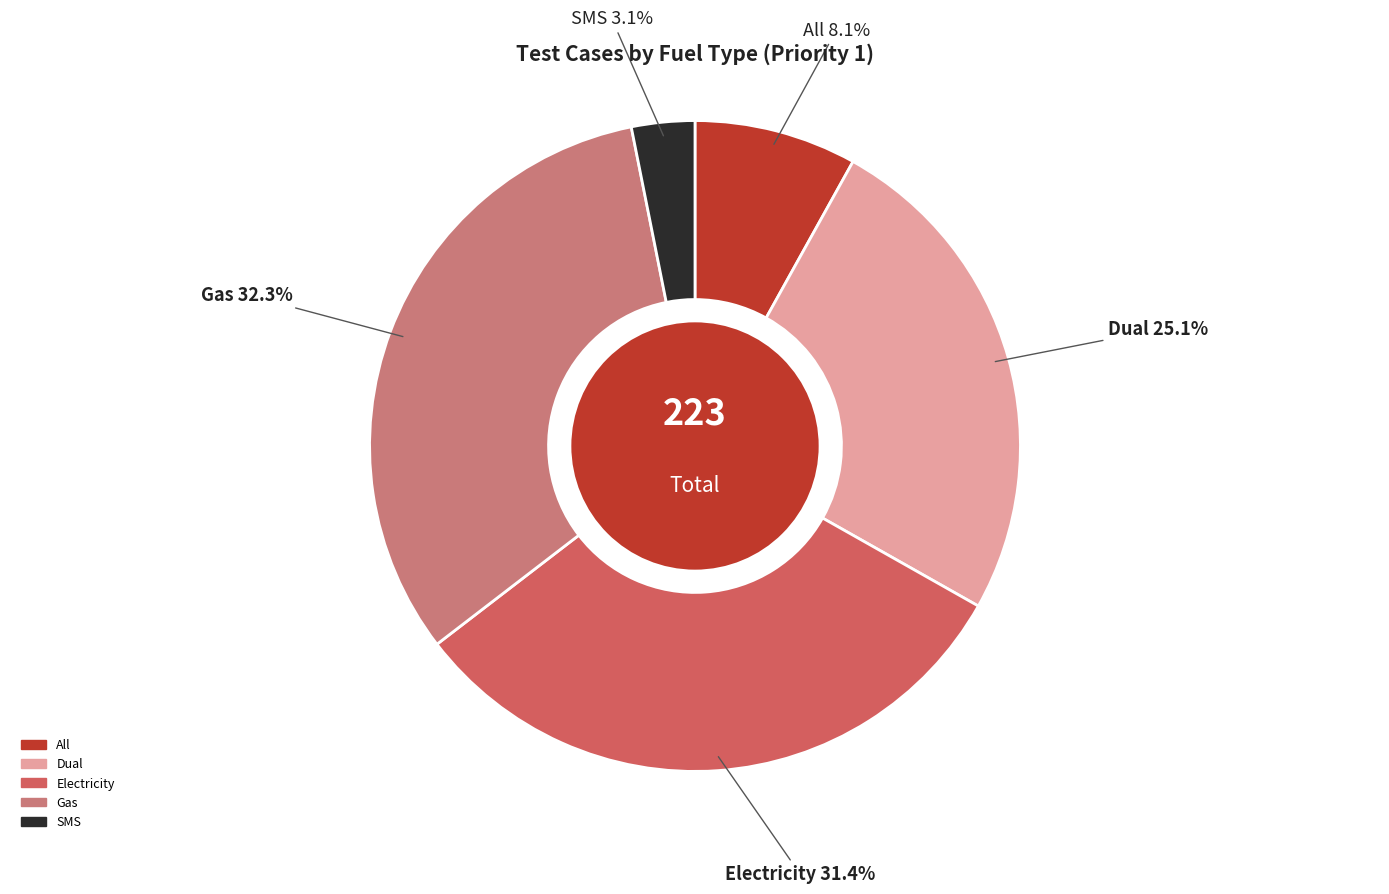

To the nearest percent, what is the difference between the largest and smallest slice percentages?

29%